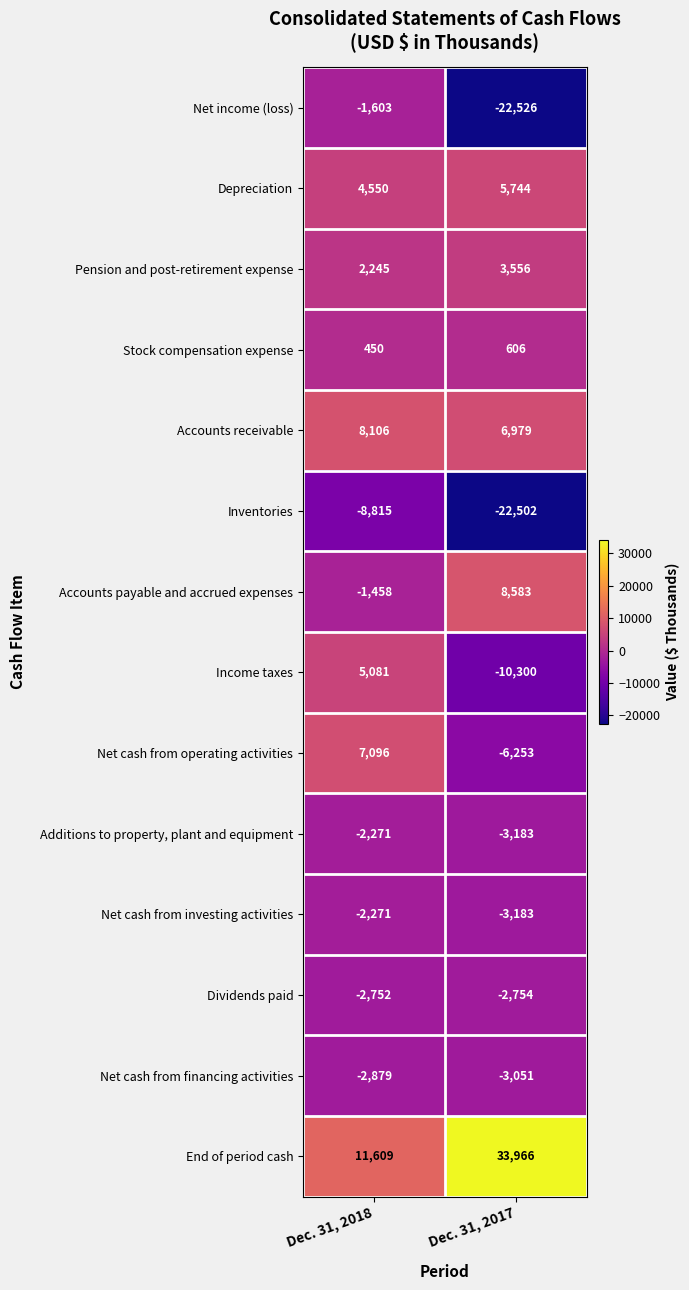

Count the number of data series in this chart.

14